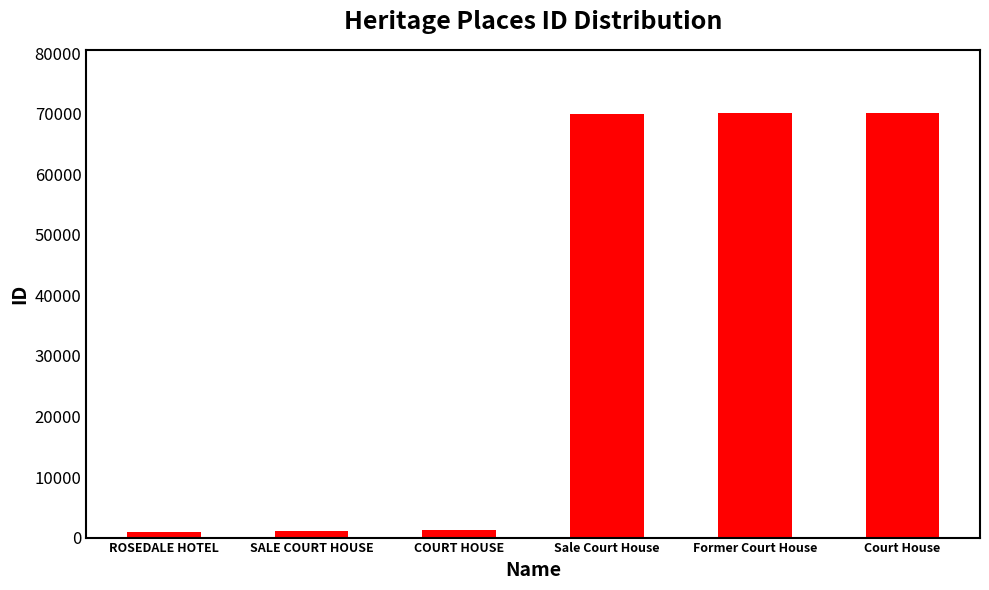

What is the ratio of the value at Sale Court House to the value at Former Court House?

1.0